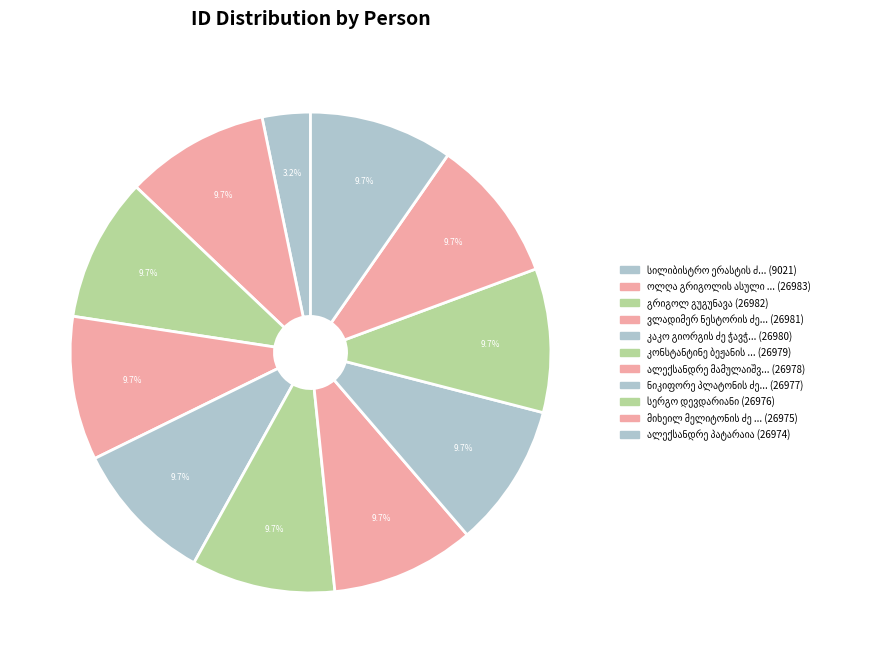

Combined, do ნიკიფორე პლატონის ძე ნიკურაძე and კონსტანტინე ბეჟანის ძე დგებუაძე account for over 50%?

No